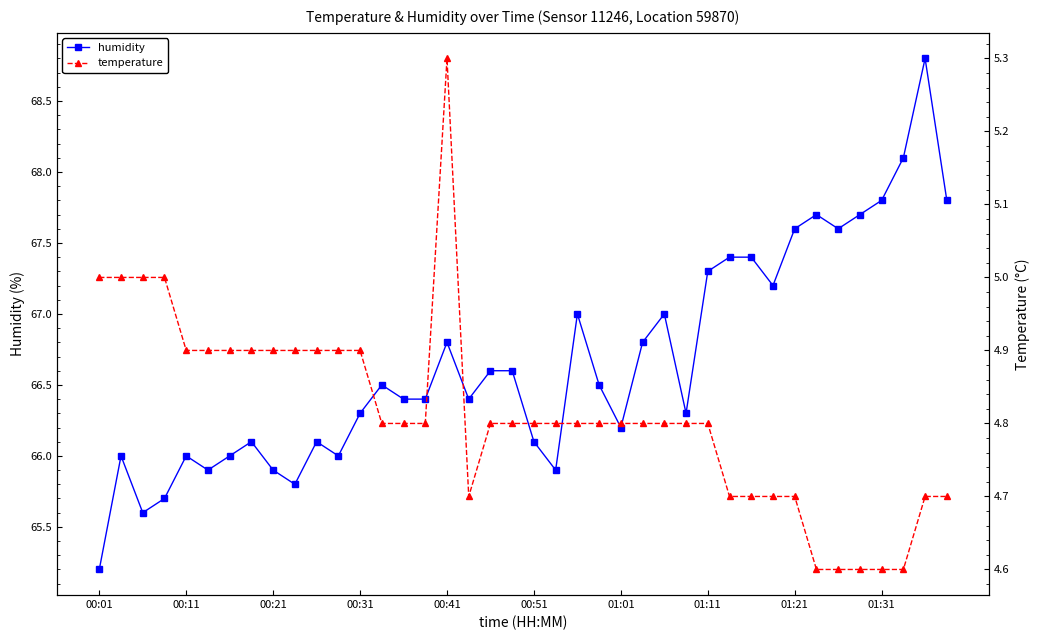

What is the average value of the temperature series?

4.8